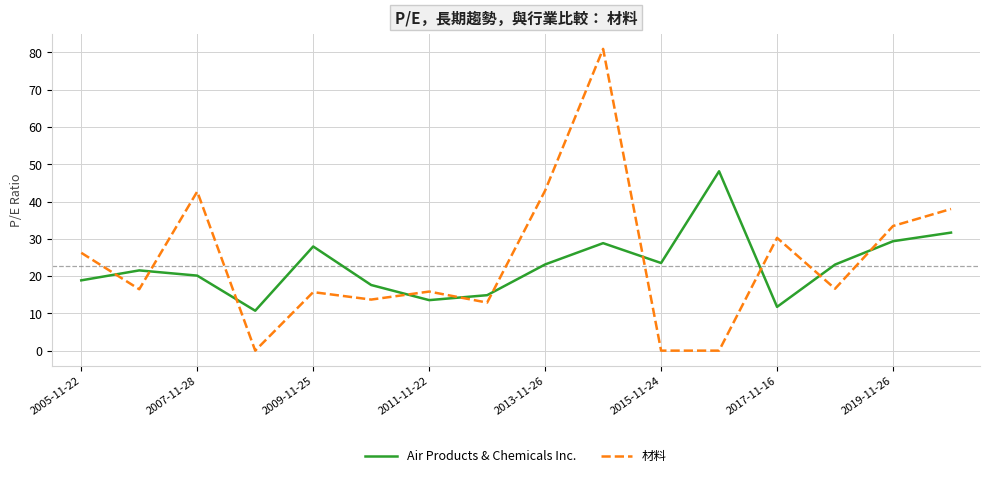

True or false: Air Products & Chemicals Inc. has more than 1 interior local peaks.

True